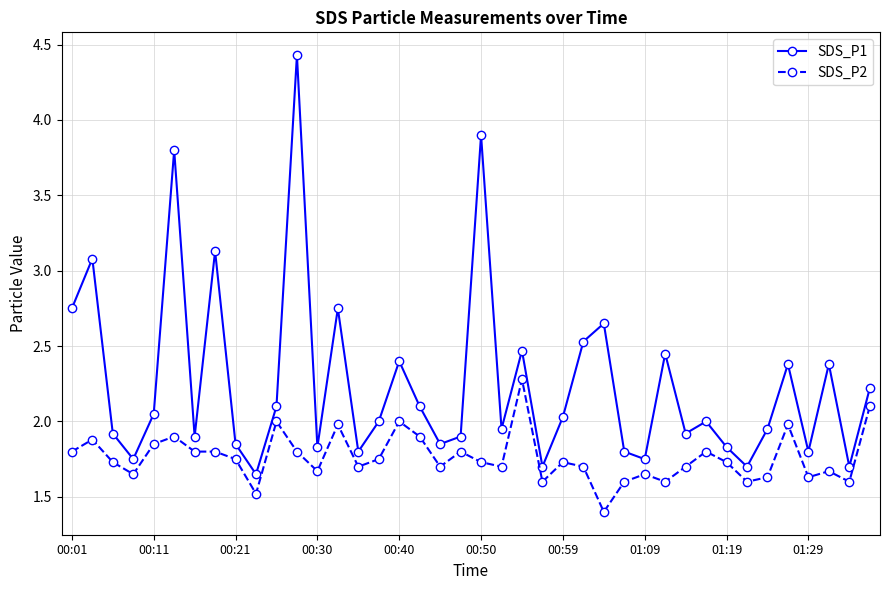

Which series has the widest spread of values?

SDS_P1